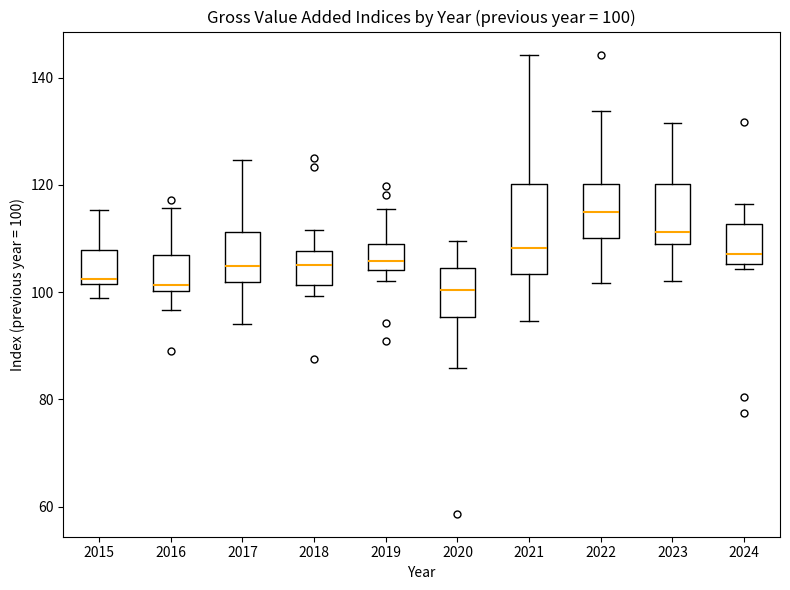

Which box's median line is the highest?

2022